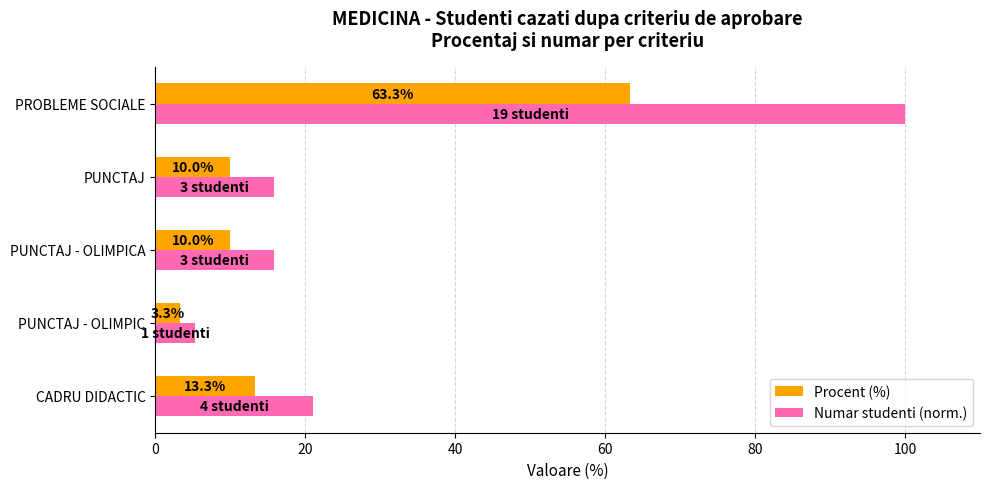

Between CADRU DIDACTIC and PUNCTAJ - OLIMPICA, which series saw the biggest shift?

Numar studenti (norm.)